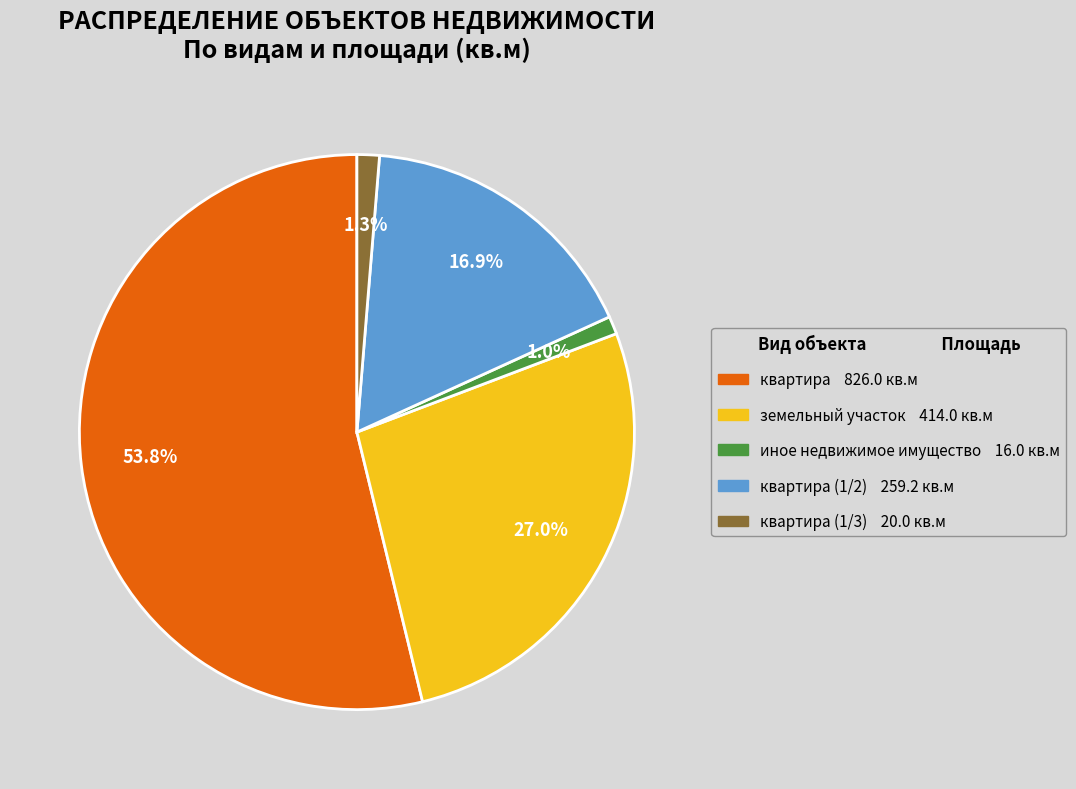

How many segments does this pie chart have?

5